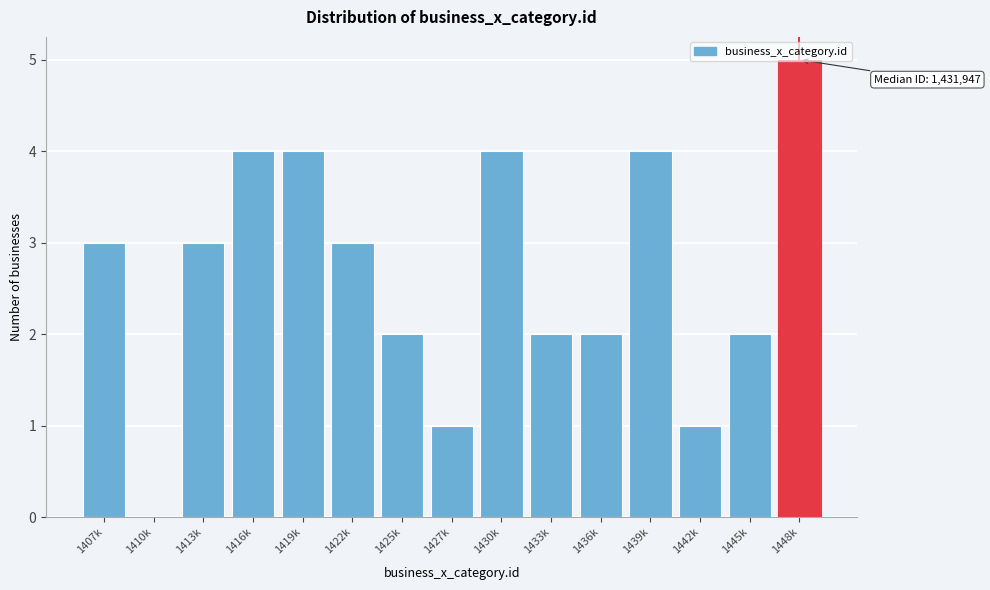

What is the sum of the values at 1442k and 1448k?

6